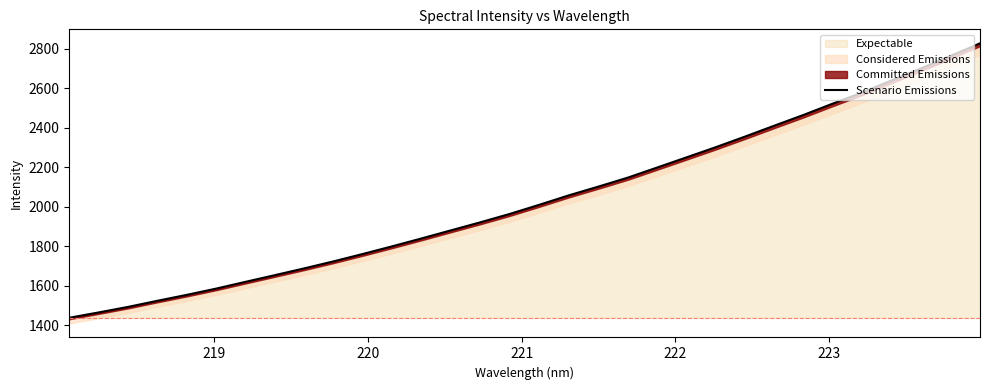

How many data points does each series have?

32